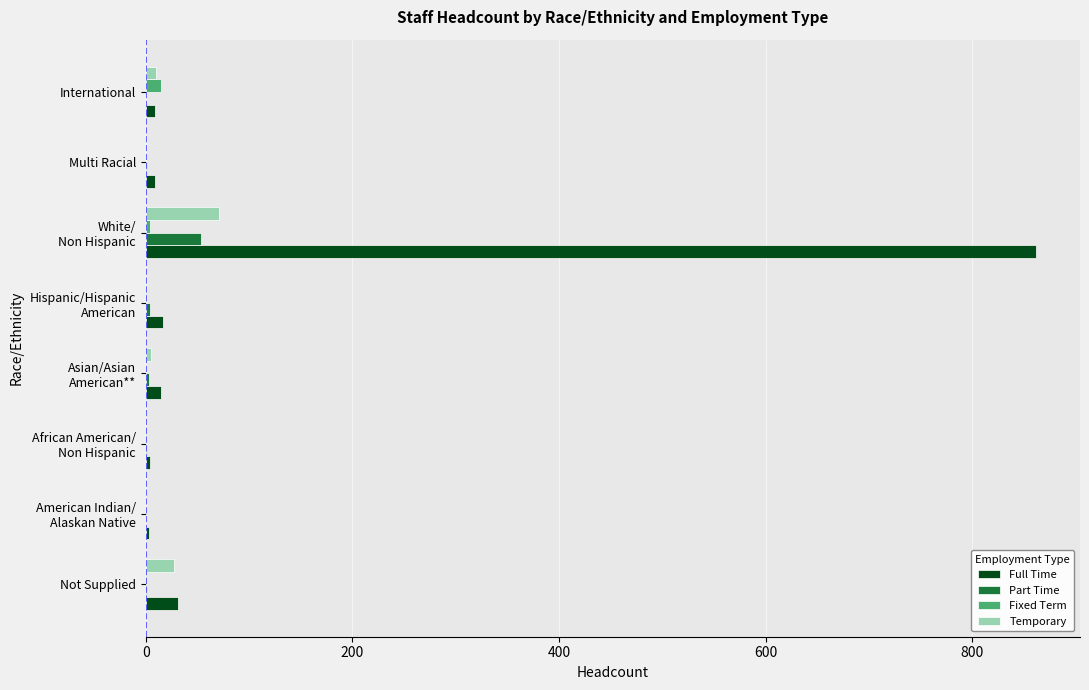

Which series has the largest total across all categories?

Full Time